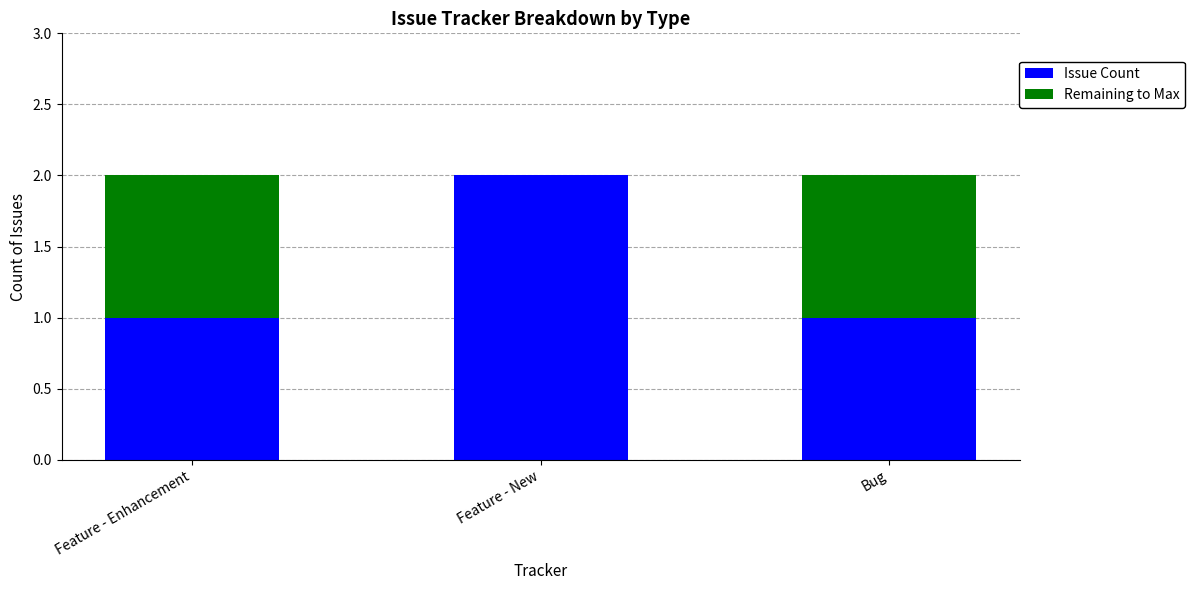

True or false: Issue Count has a value of 0 at Bug.

False